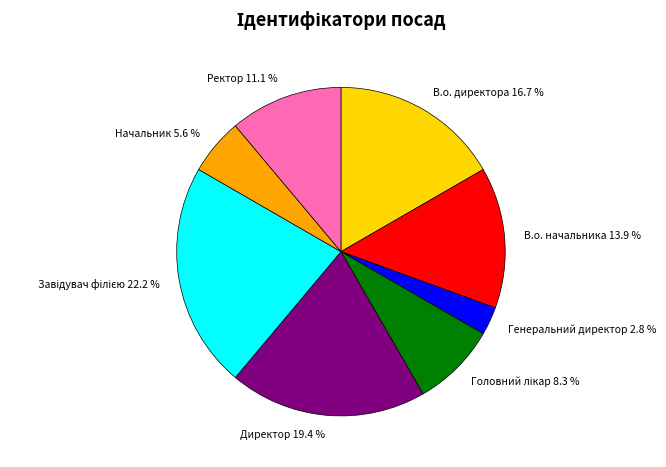

Count the number of slices in the pie.

8